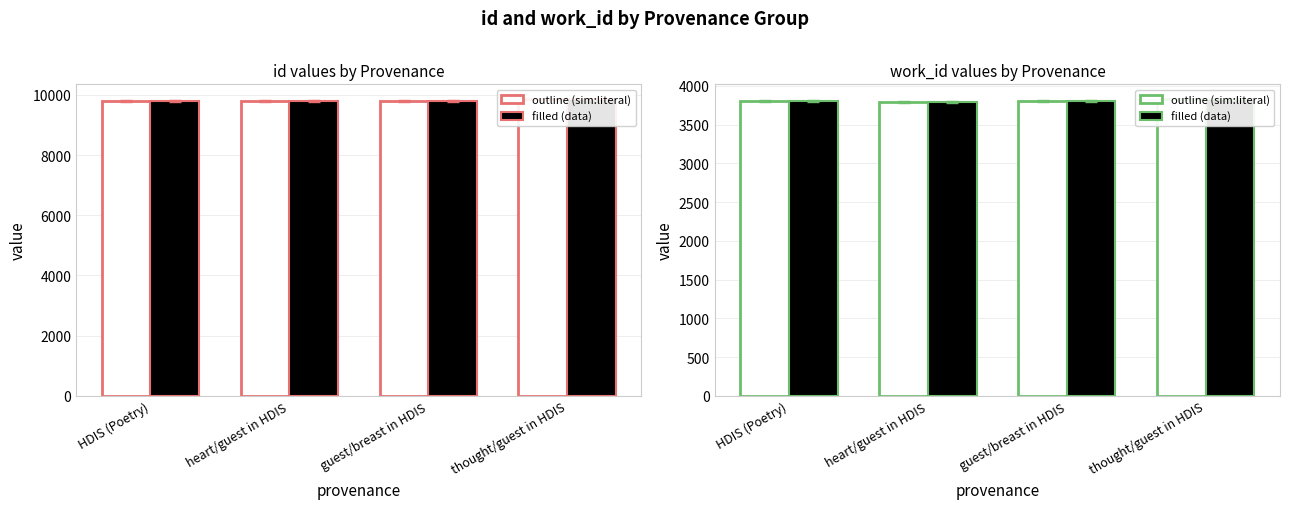

What is the total value across all series at guest/breast in HDIS?

27206.7